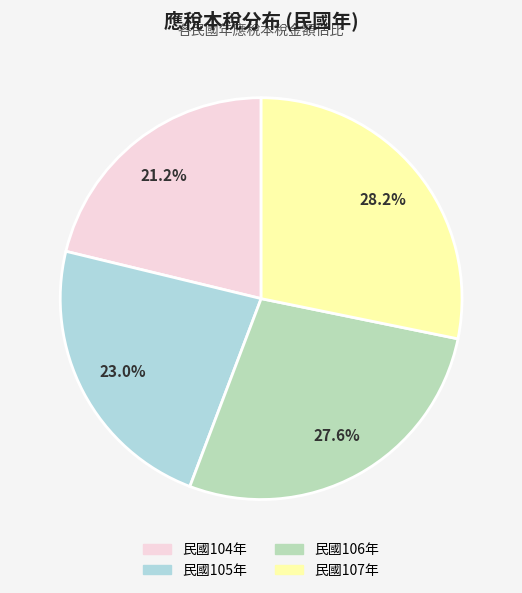

Does any single category account for the majority?

No